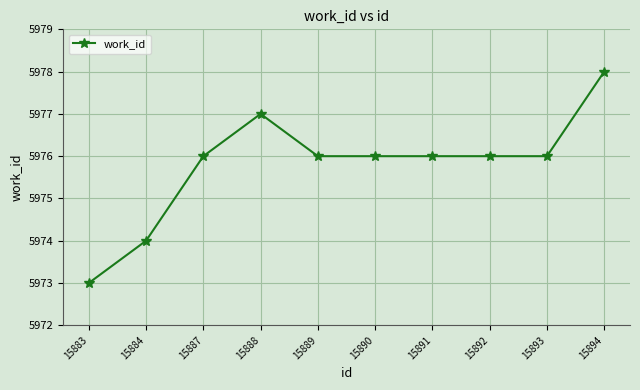

Approximately how many times larger is the value at 15891 compared to 15884?

1.0